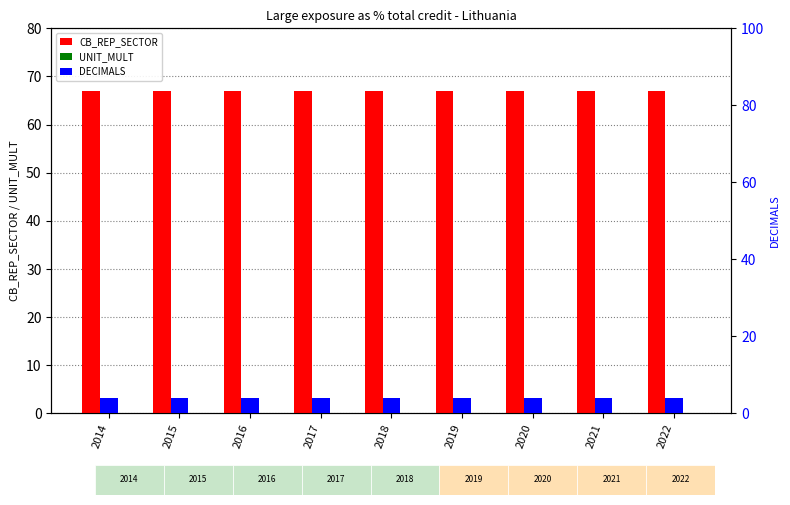

Which series has the largest total across all categories?

CB_REP_SECTOR